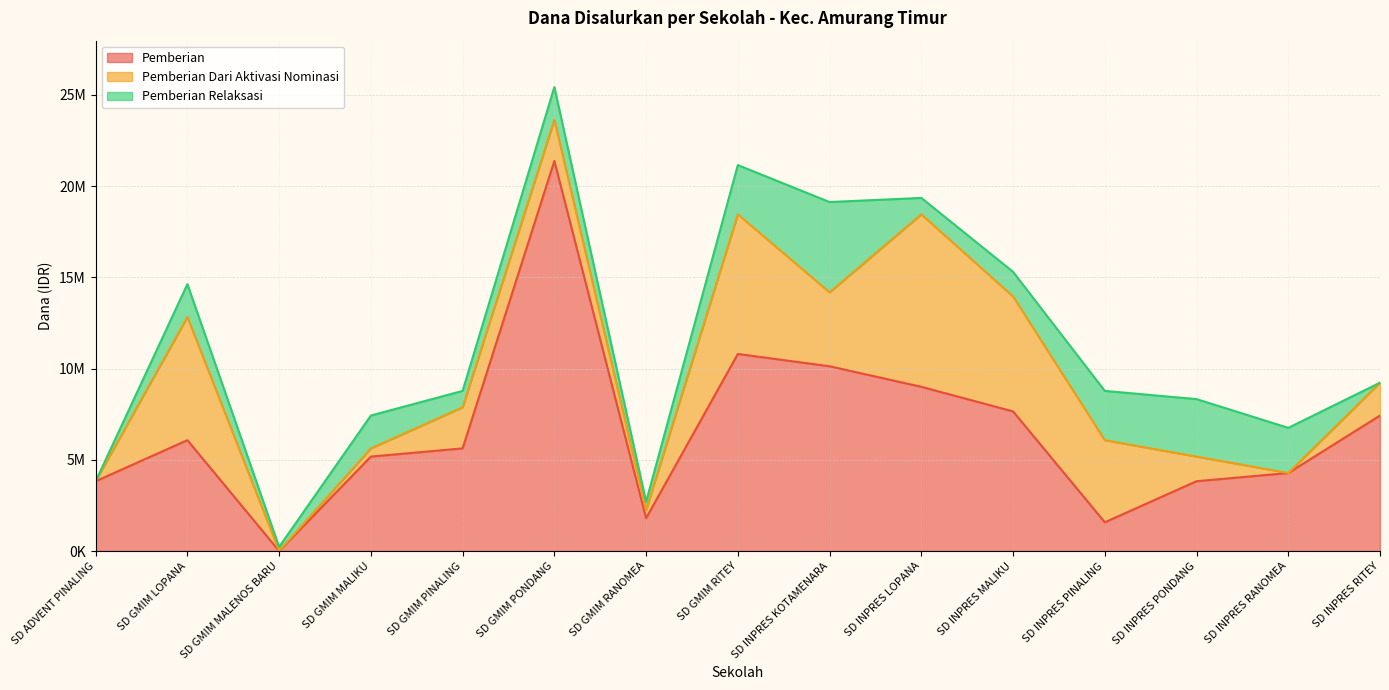

What is the greatest value displayed?

21375000